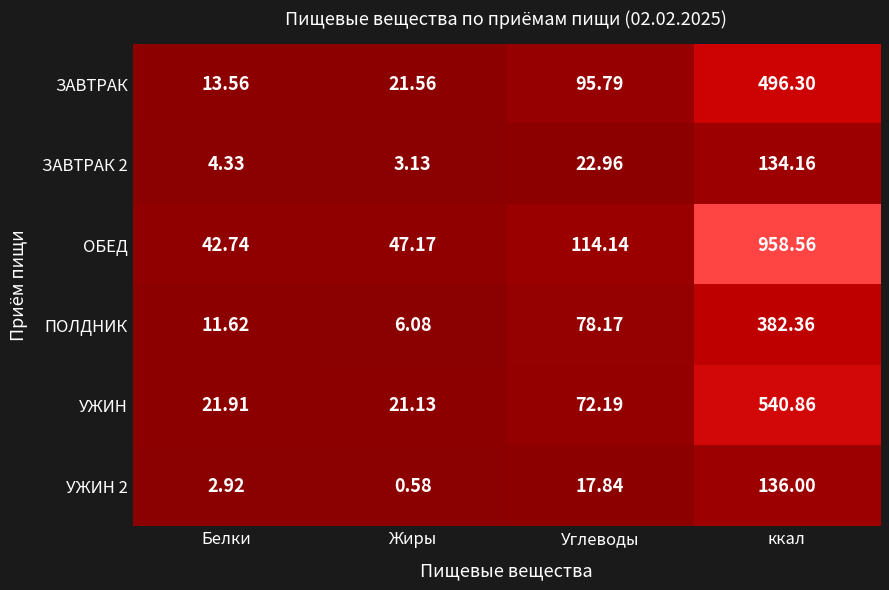

Which series changed the most between Жиры and ккал?

ОБЕД